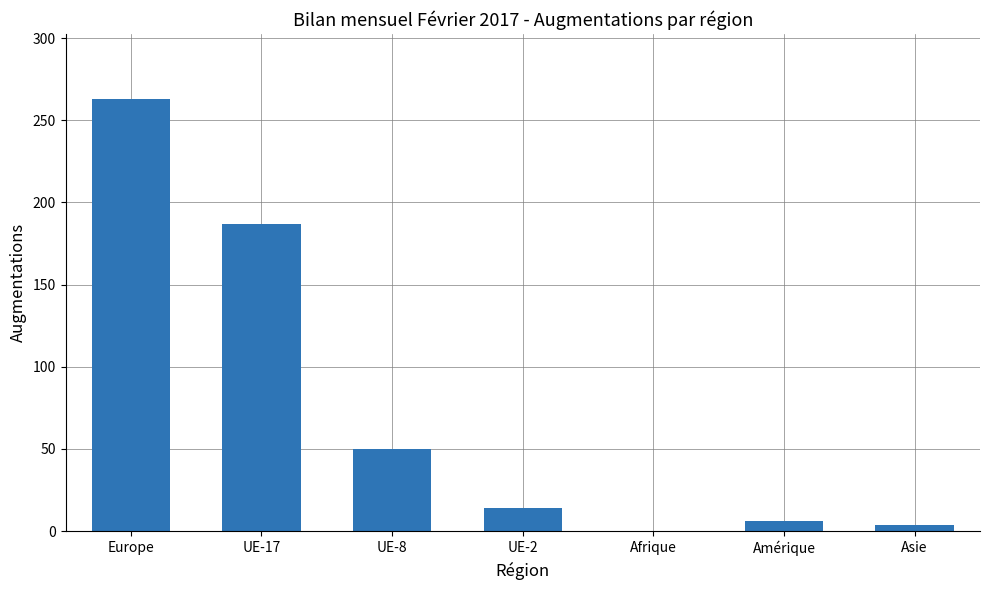

Is it true that the value at Europe is 53?

False